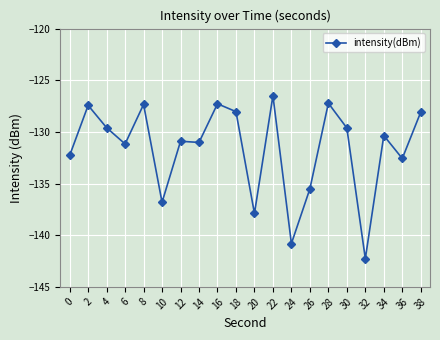

Is it true that the value at 34 is -219.6?

False